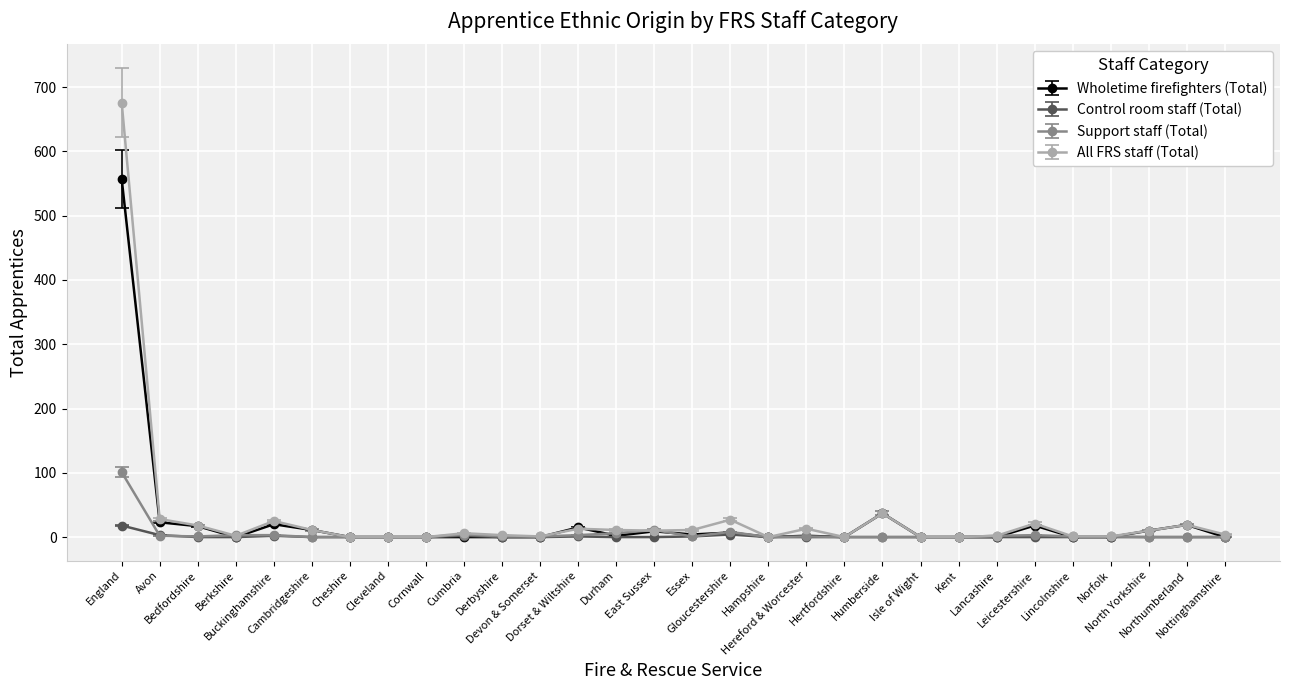

How many lines are shown in the chart?

4